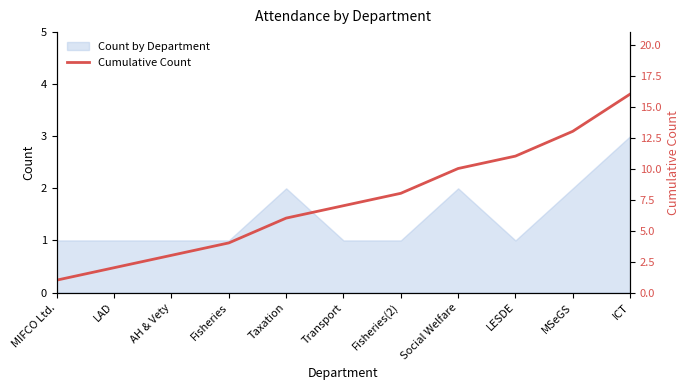

What is the difference between the second highest and second lowest values?

11